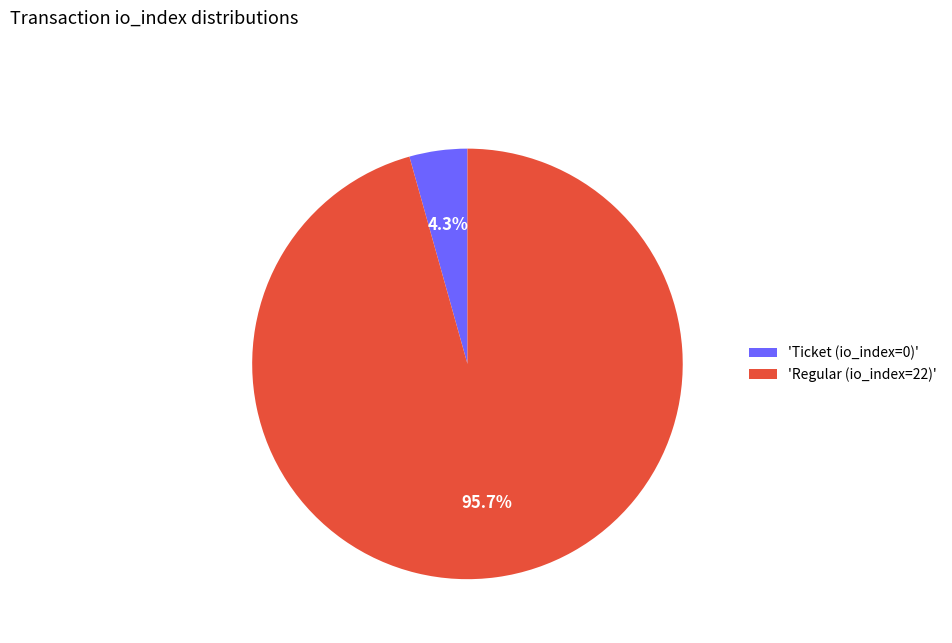

Combined, do 'Regular (io_index=22)' and 'Ticket (io_index=0)' account for over 50%?

Yes